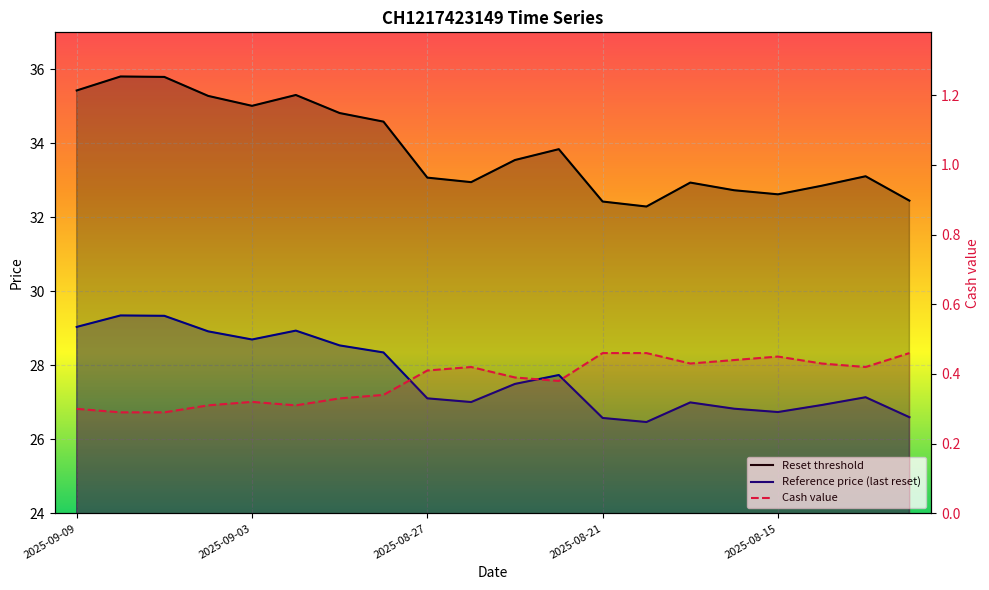

True or false: Reference price (last reset) and Reset threshold cross at least once.

False